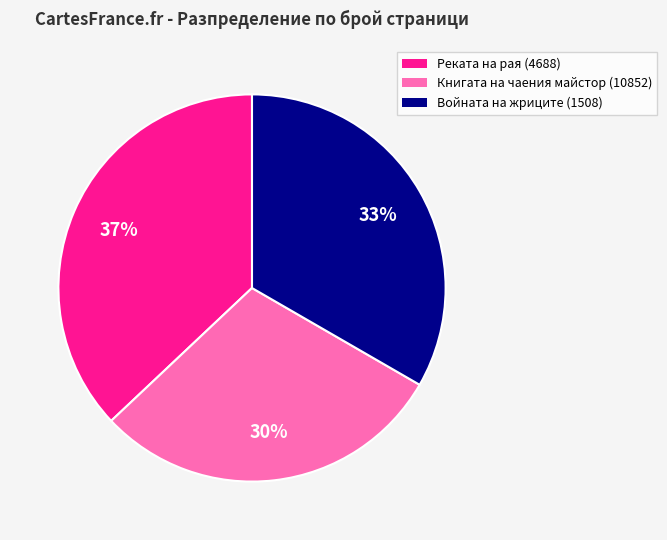

How many slices are in this pie chart?

3